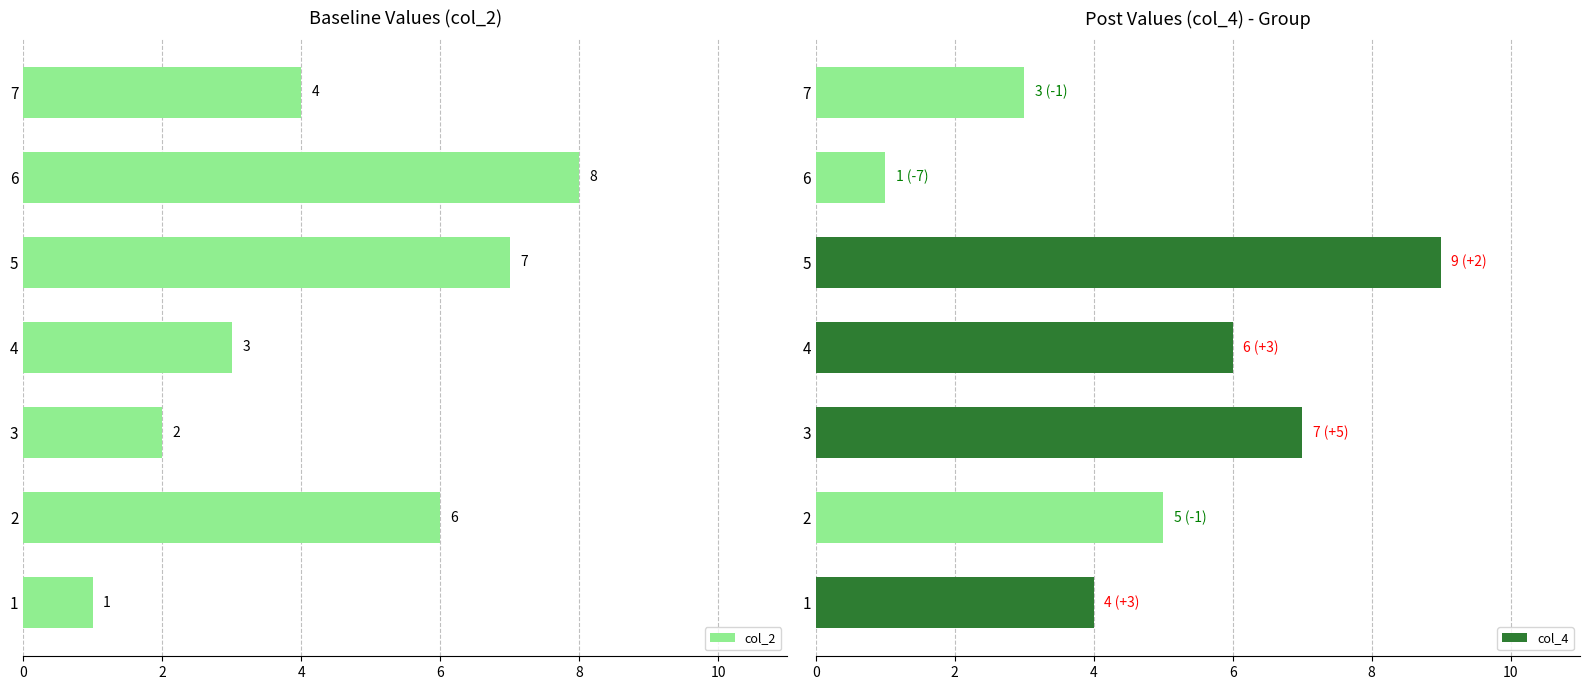

Which category has the highest value in the col_2 series?

6